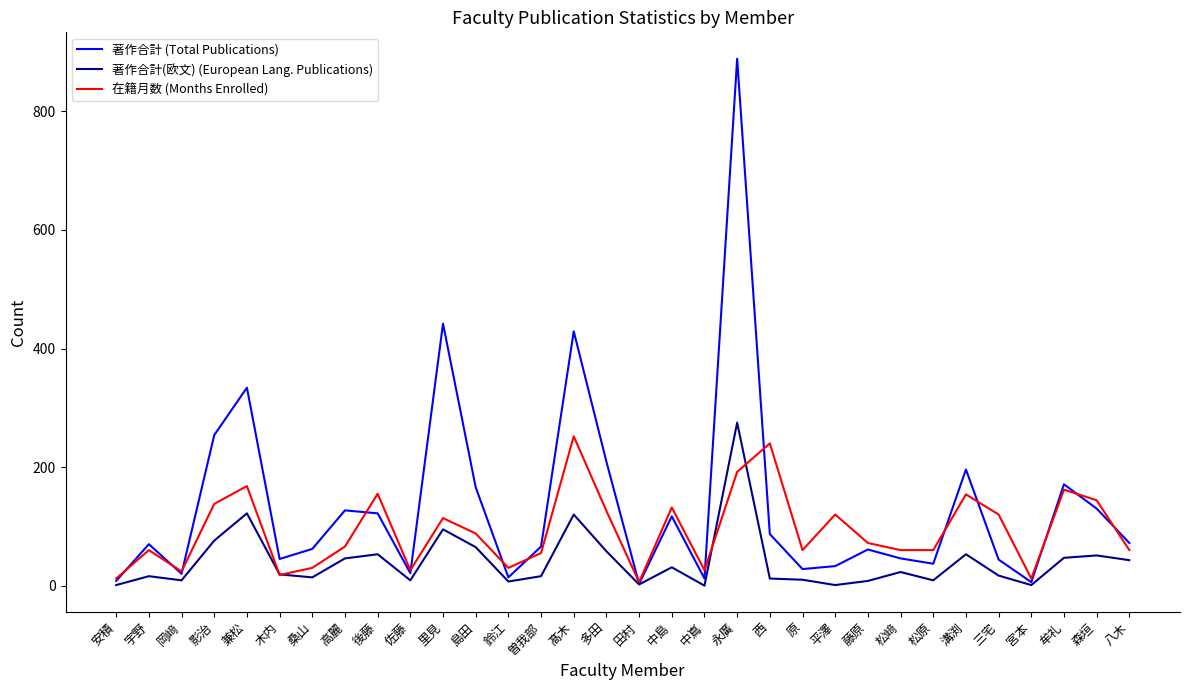

What is the highest value of the 在籍月数 (Months Enrolled) series?

252